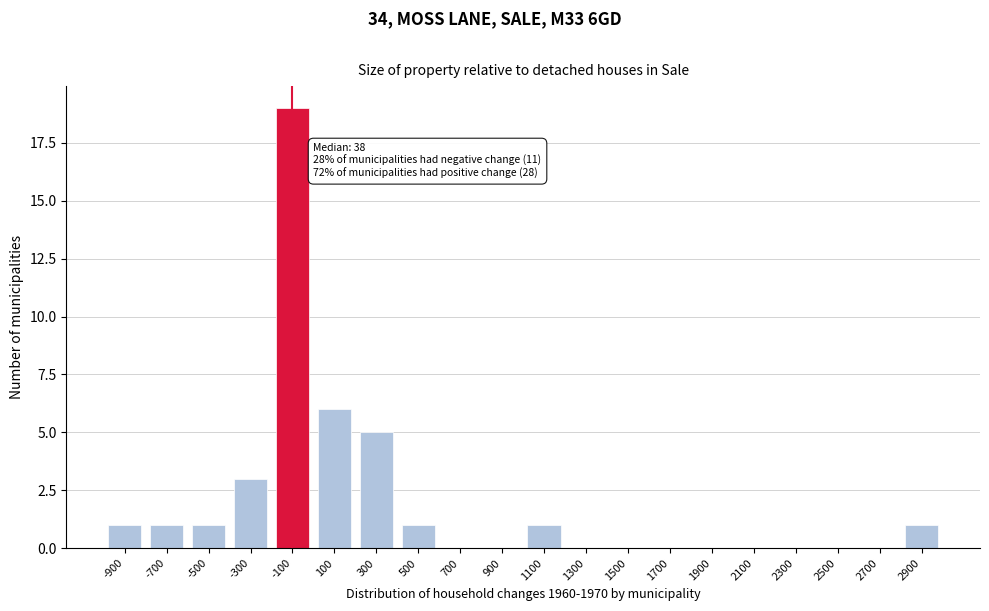

Reading right to left, extract all data points from this chart.

2900=1	2700=0	2500=0	2300=0	2100=0	1900=0	1700=0	1500=0	1300=0	1100=1	900=0	700=0	500=1	300=5	100=6	-100=19	-300=3	-500=1	-700=1	-900=1